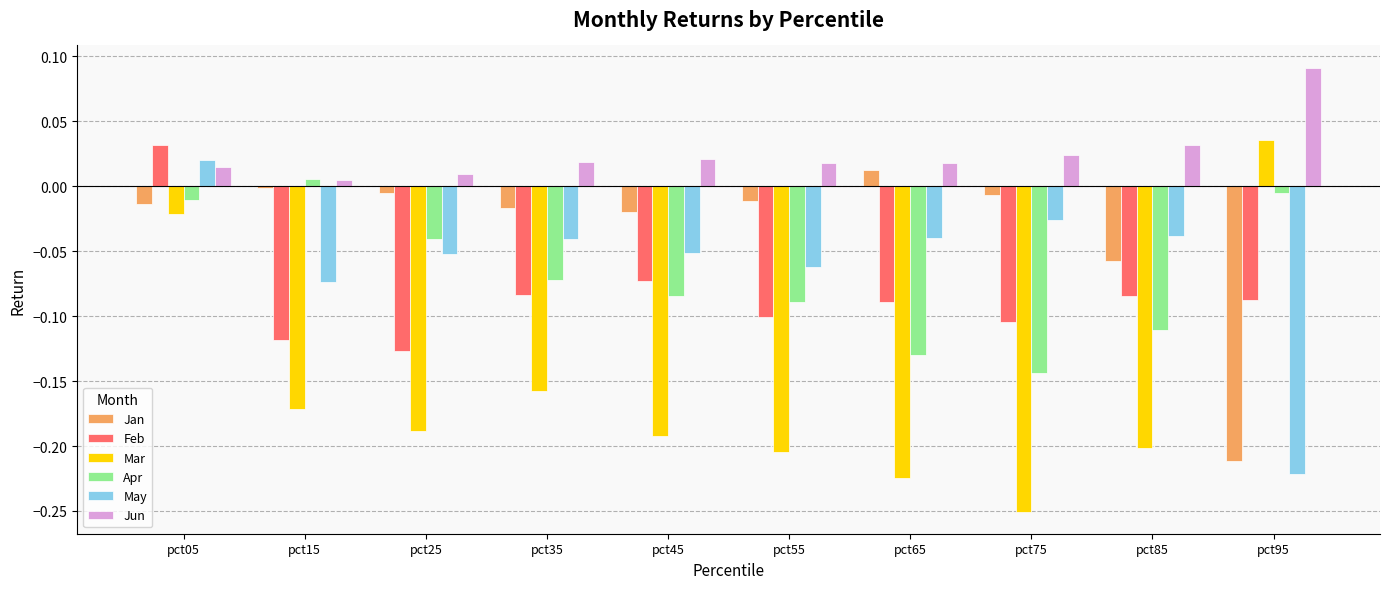

Count the number of categories in the chart.

10